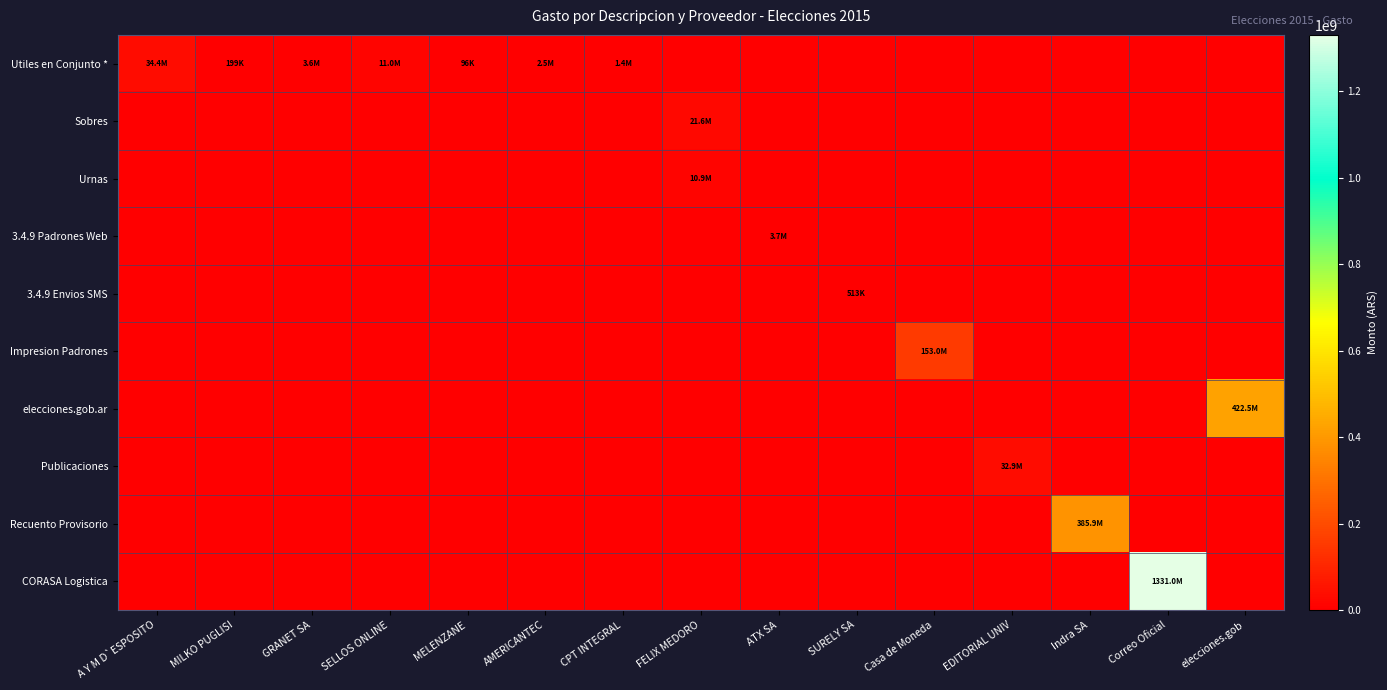

Which series changed the most between MELENZANE and AMERICANTEC?

Utiles en Conjunto *